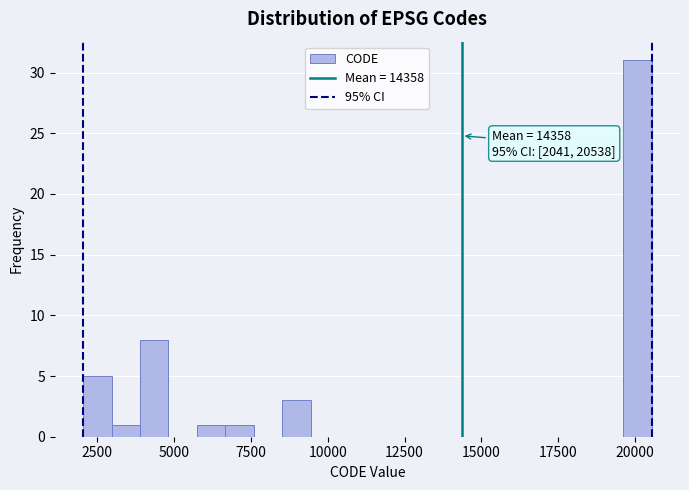

Read against the x-axis, roughly where is the centre of the tallest bar?

20000